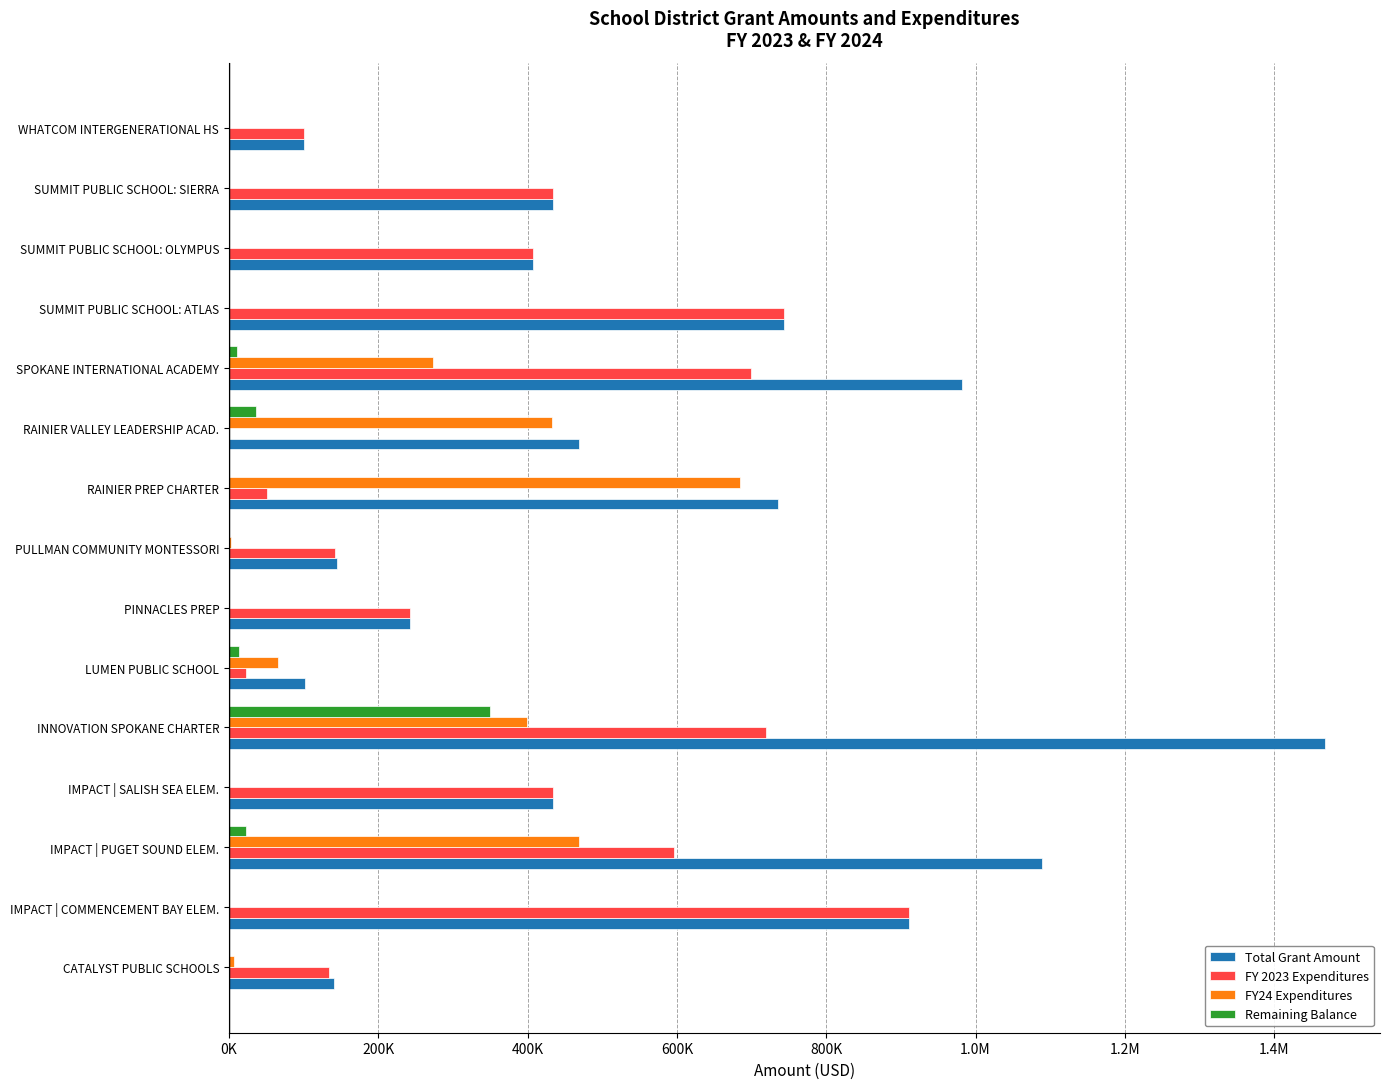

Does the chart contain any negative values?

No